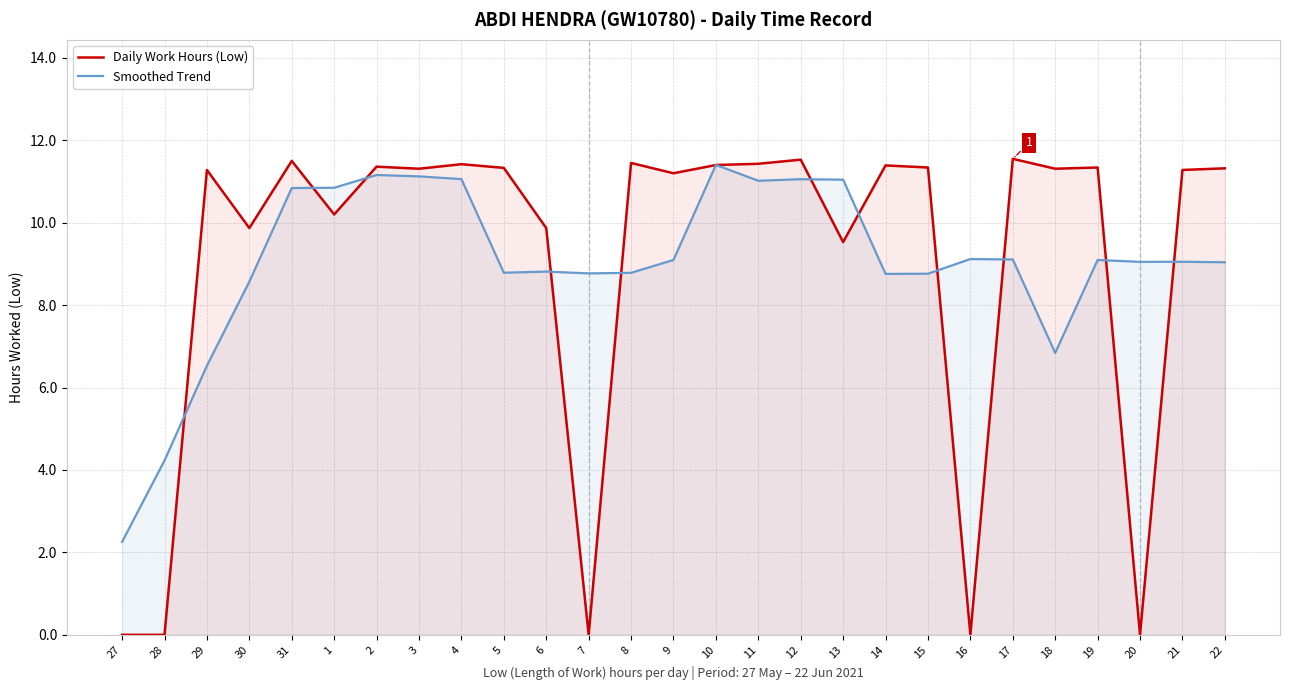

What are all the series names shown in the legend?

Daily Work Hours (Low), Smoothed Trend